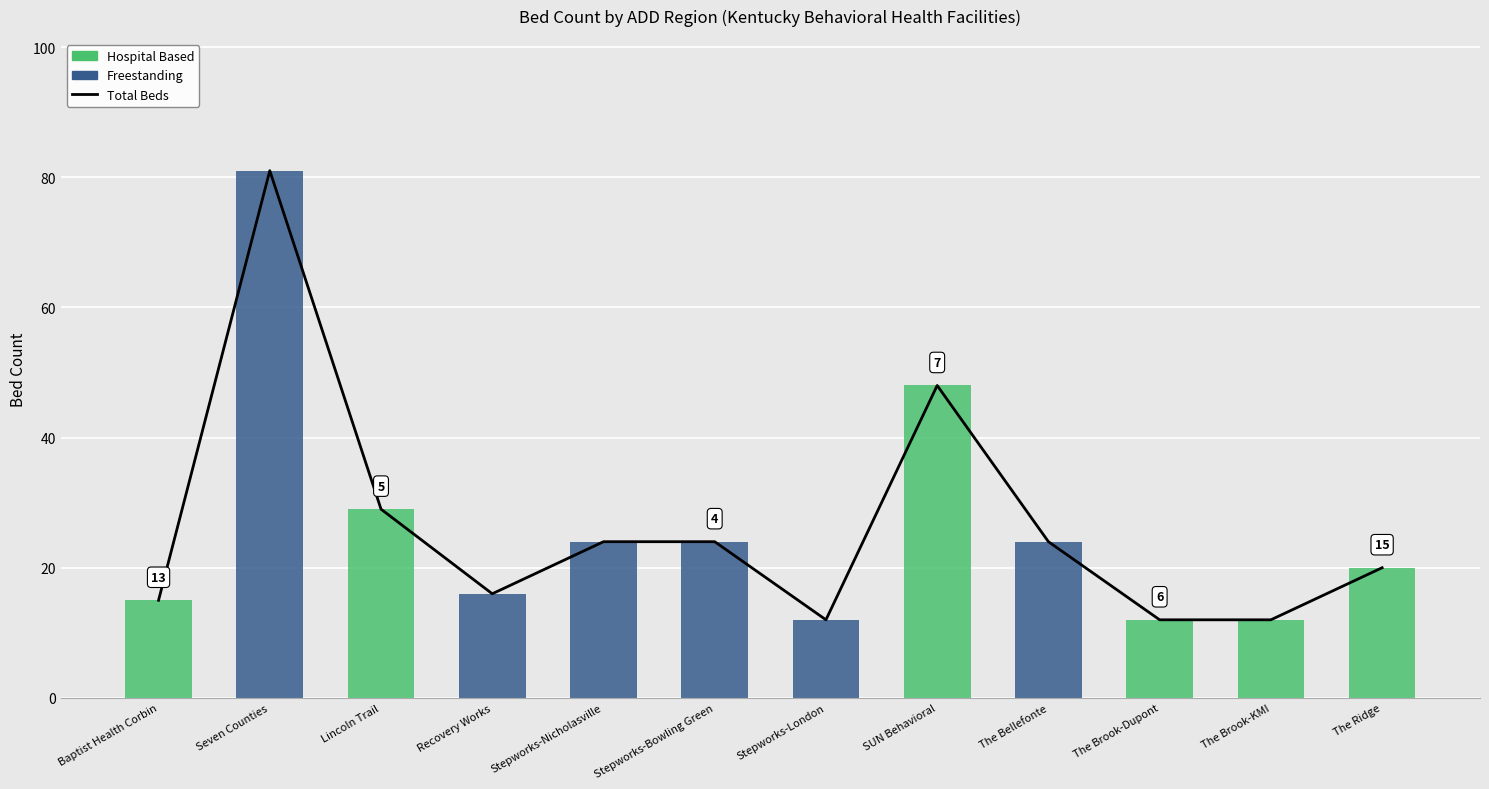

What is the label of the 8th bar from the left?

SUN Behavioral